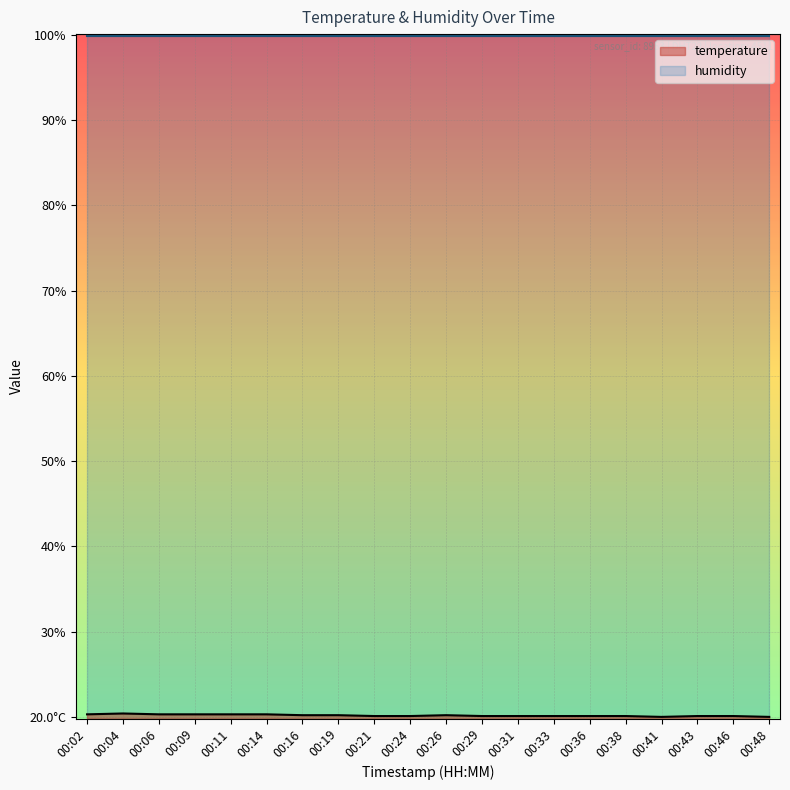

What is the difference between the values at 00:41 and 00:19?

0.2